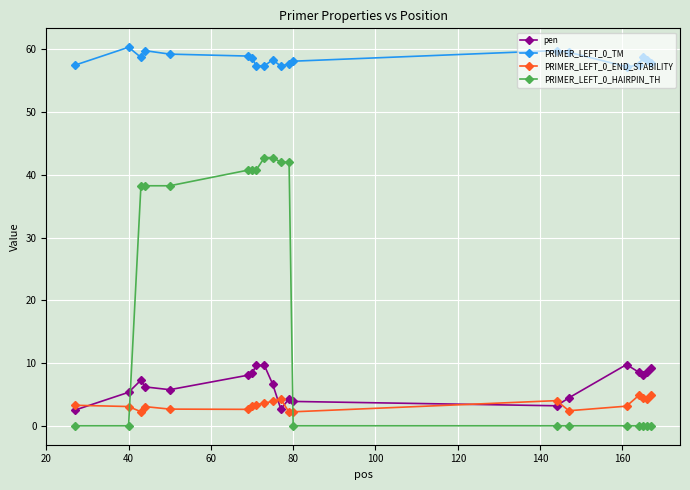

How many lines are shown in the chart?

4